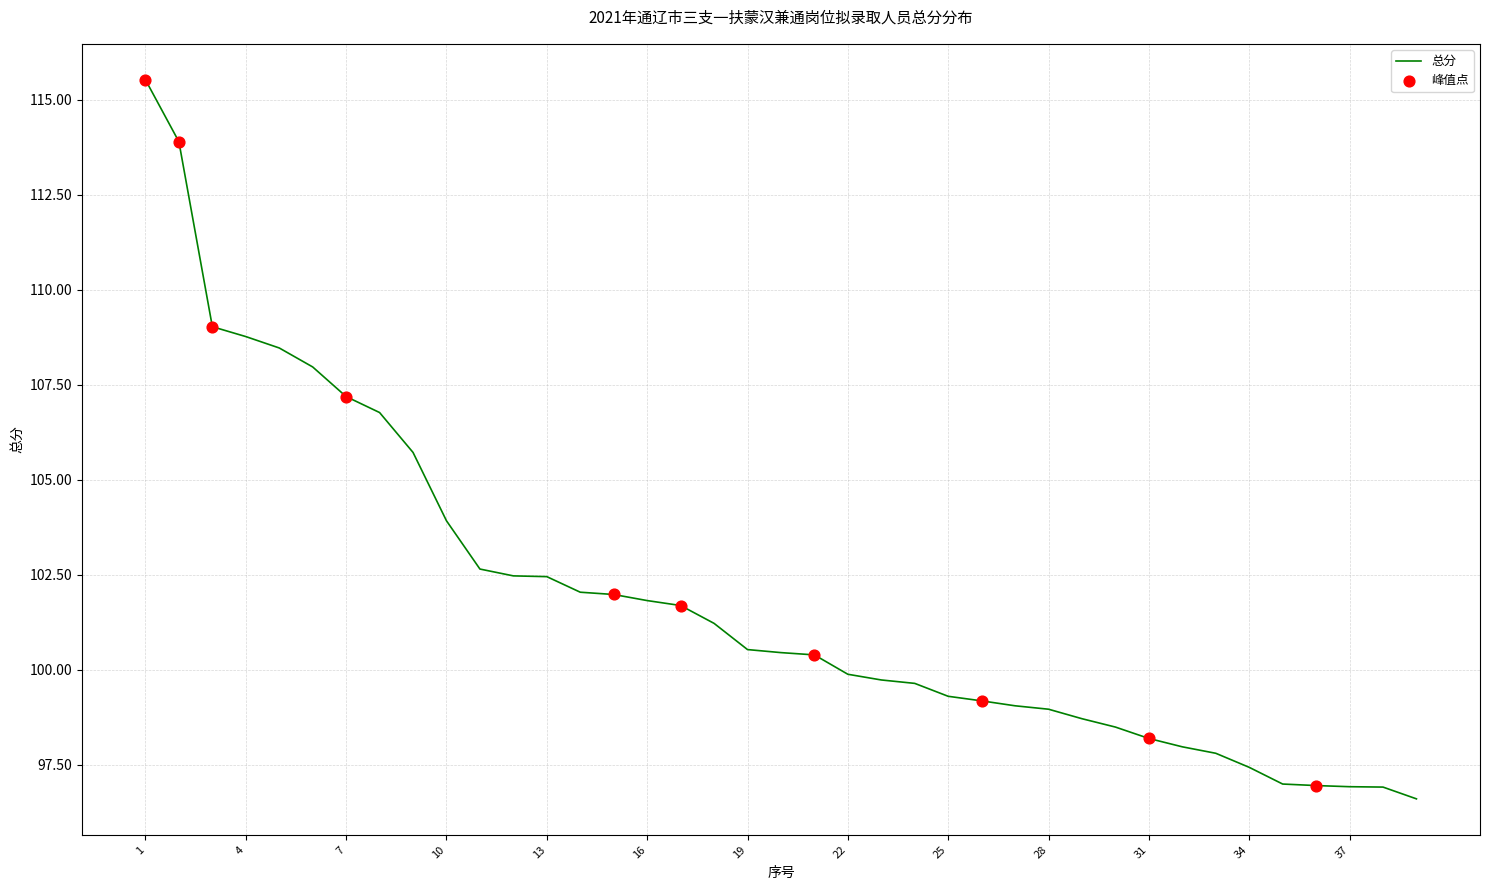

What is the smallest value displayed?

96.6